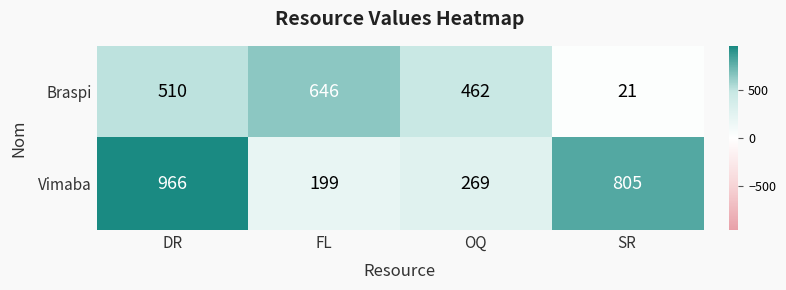

Which series has the largest range (max minus min)?

Vimaba